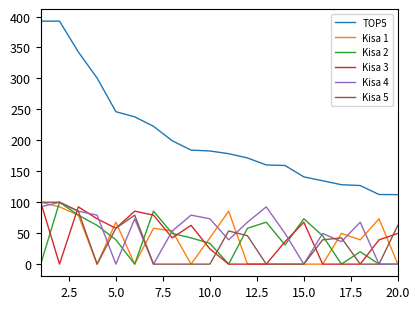

Which series ends up on top after the final intersection of Kisa 3 and Kisa 4?

Kisa 3